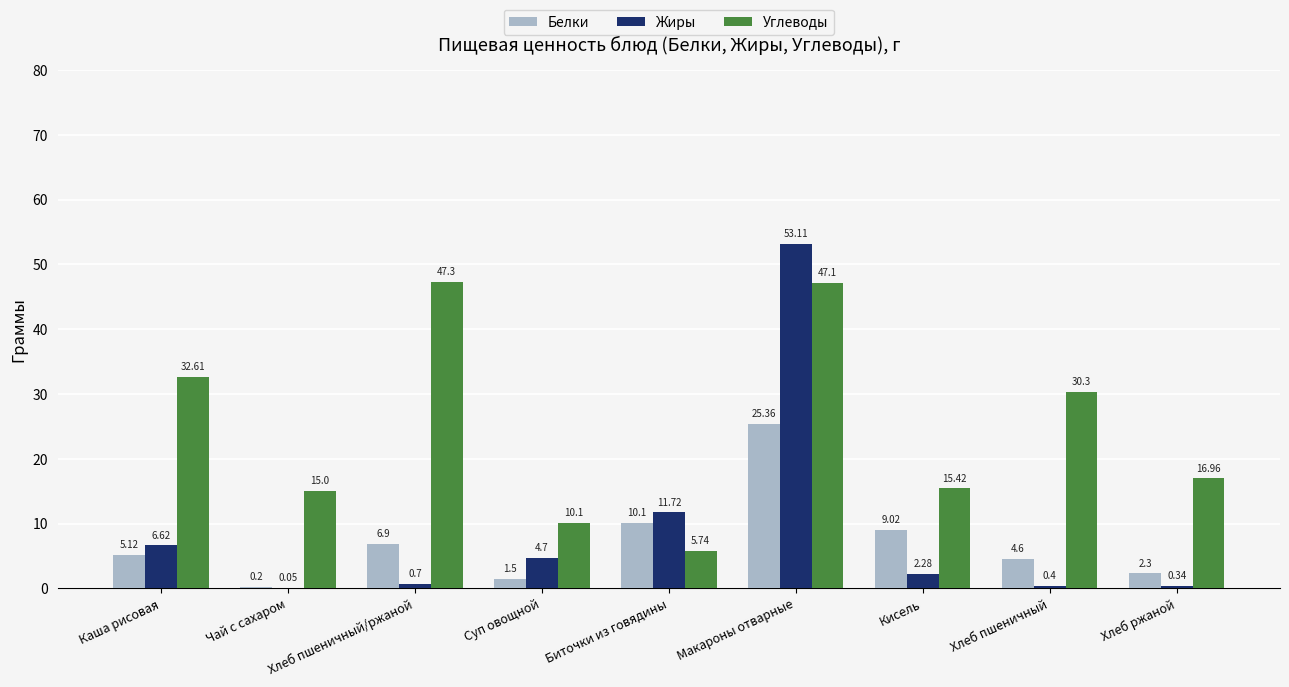

Which series has the largest total across all categories?

Углеводы